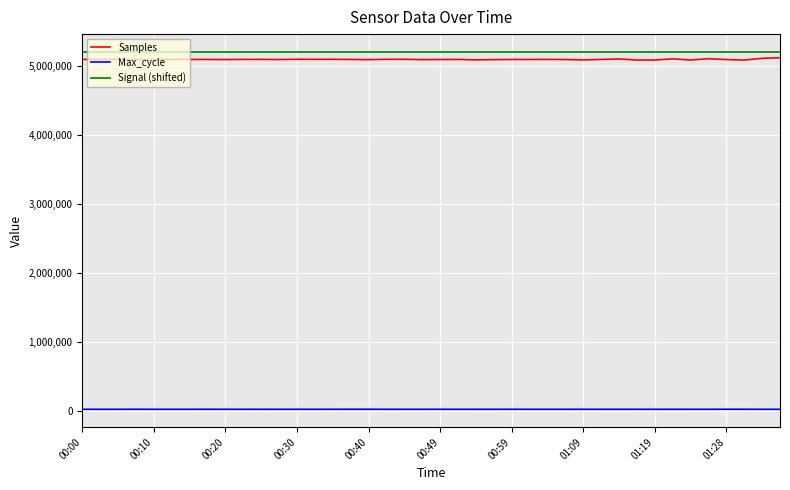

What is the minimum value for Signal (shifted)?

5199914